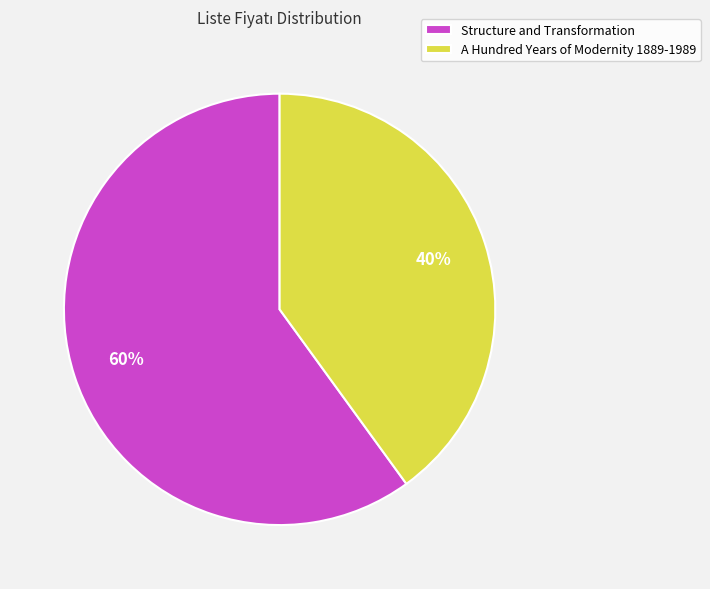

Count the number of slices in the pie.

2